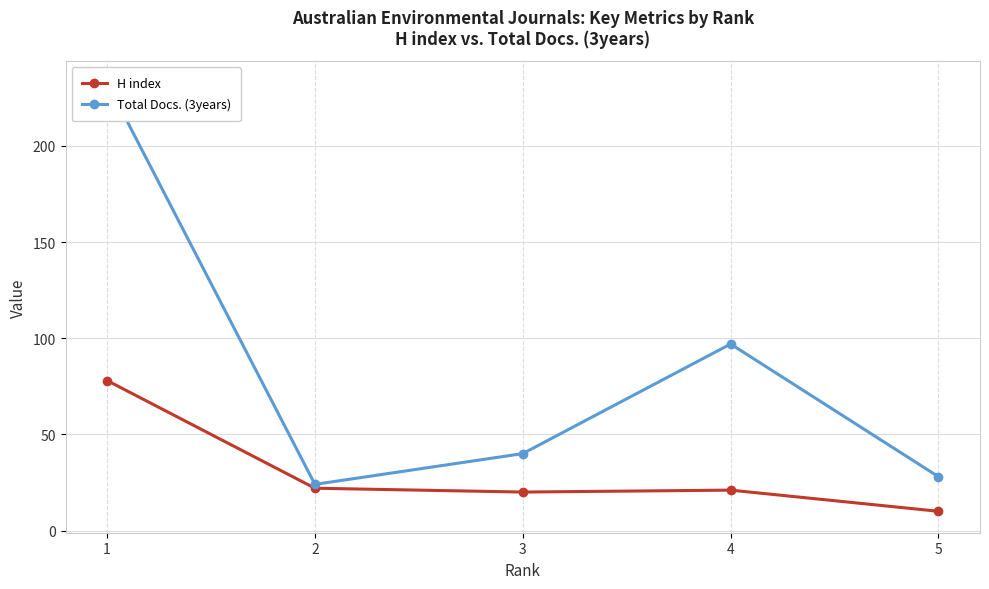

What is the value of the Total Docs. (3years) point at the 1st from the left?

233